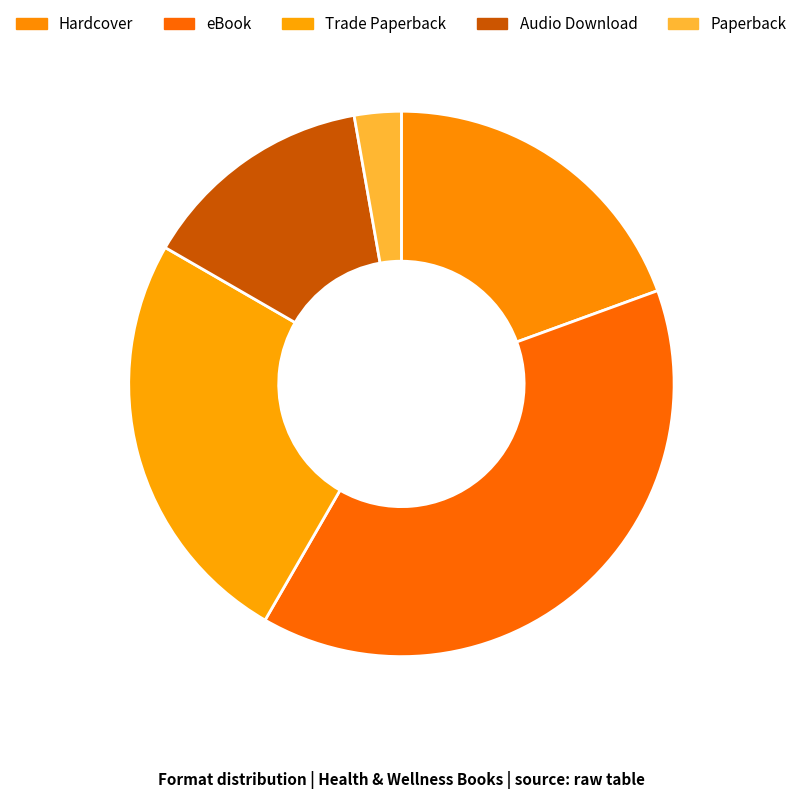

What portion of the pie excludes eBook?

61.1%